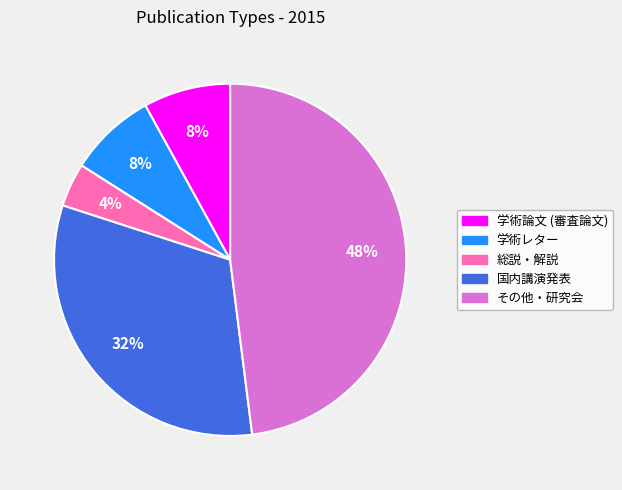

The 学術論文 (審査論文) slice represents 8% of the pie. True or false?

True